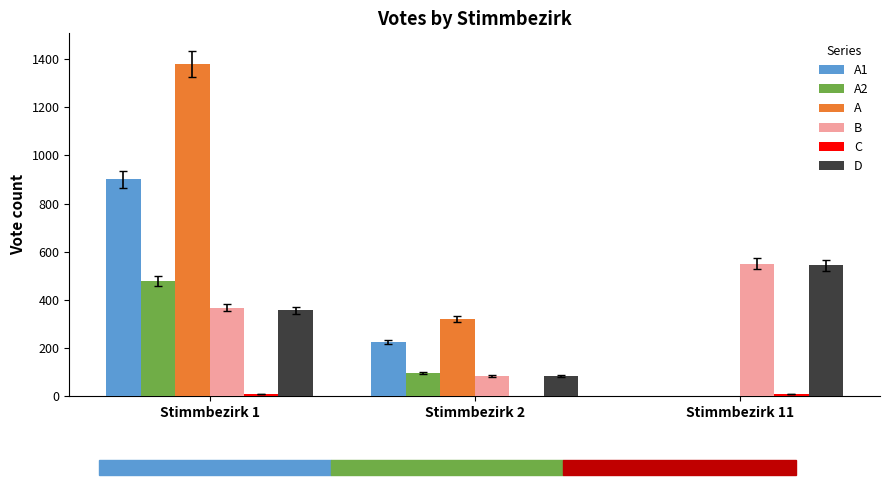

At which category does the chart reach its peak across all series?

Stimmbezirk 1